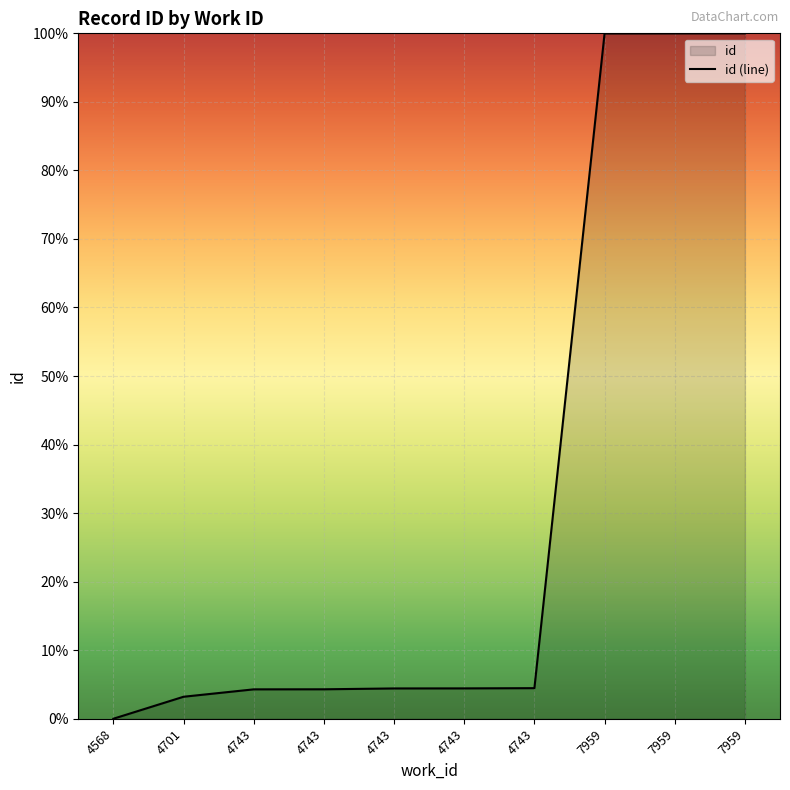

List the labels in order of value, smallest first.

4568, 4701, 4743, 4743, 4743, 4743, 4743, 7959, 7959, 7959